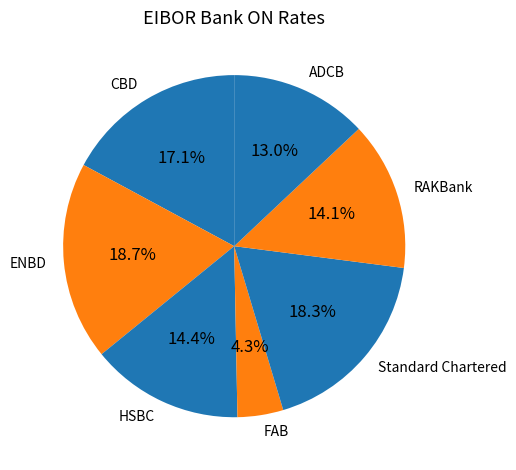

What percentage is NOT represented by FAB?

95.7%